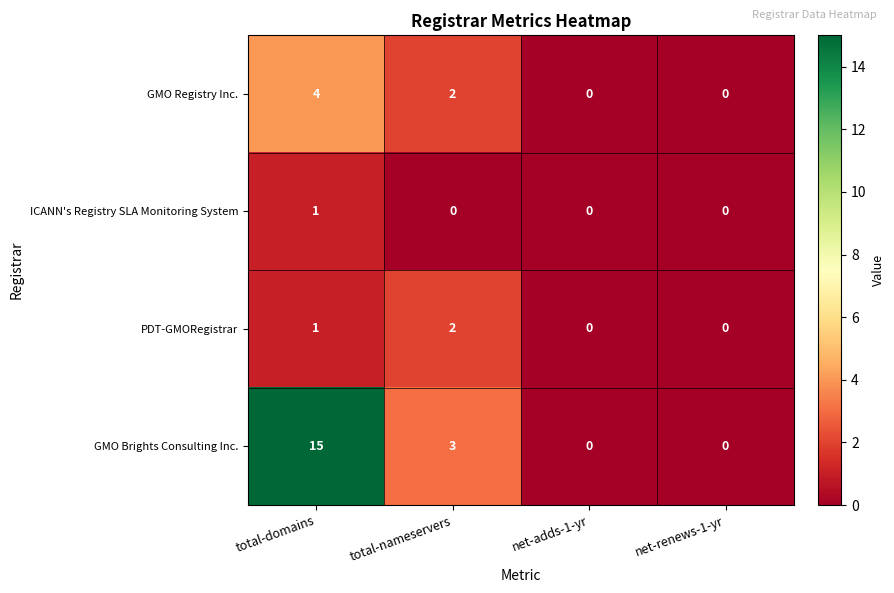

Where is GMO Registry Inc. nearest to the value 2?

total-nameservers